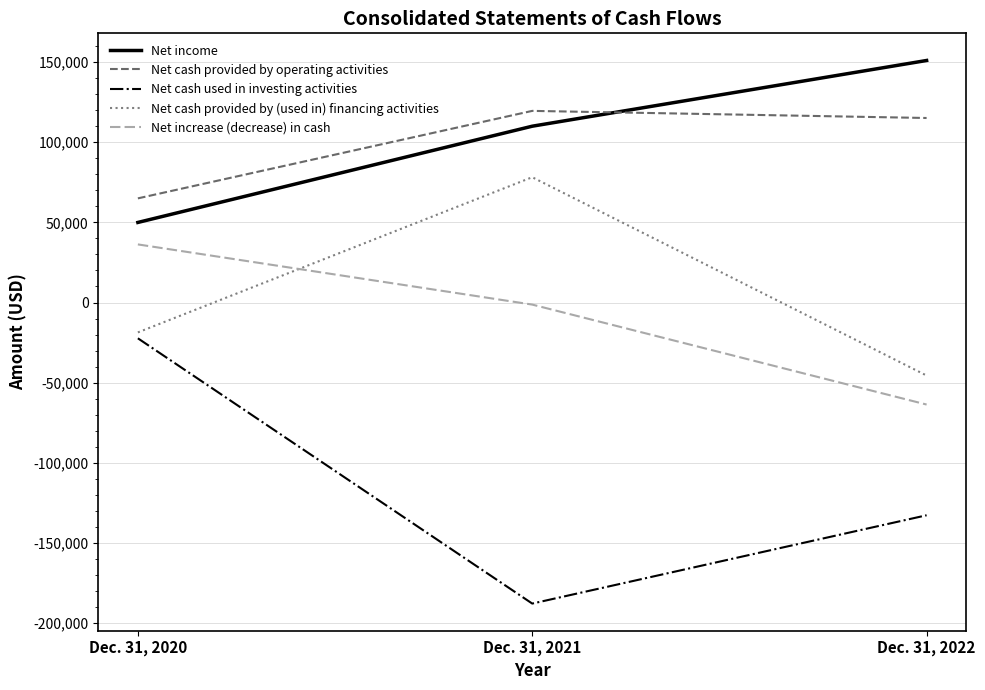

Rank the series by their maximum value, from lowest to highest.

Net cash used in investing activities, Net increase (decrease) in cash, Net cash provided by (used in) financing activities, Net cash provided by operating activities, Net income